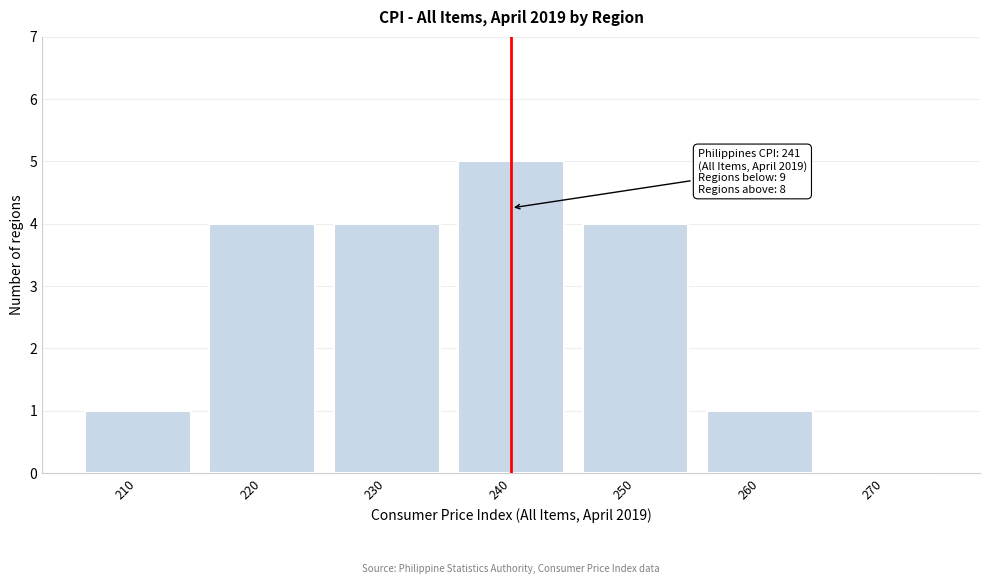

Reading right to left, what are all the values shown in this chart?

270=0	260=1	250=4	240=5	230=4	220=4	210=1